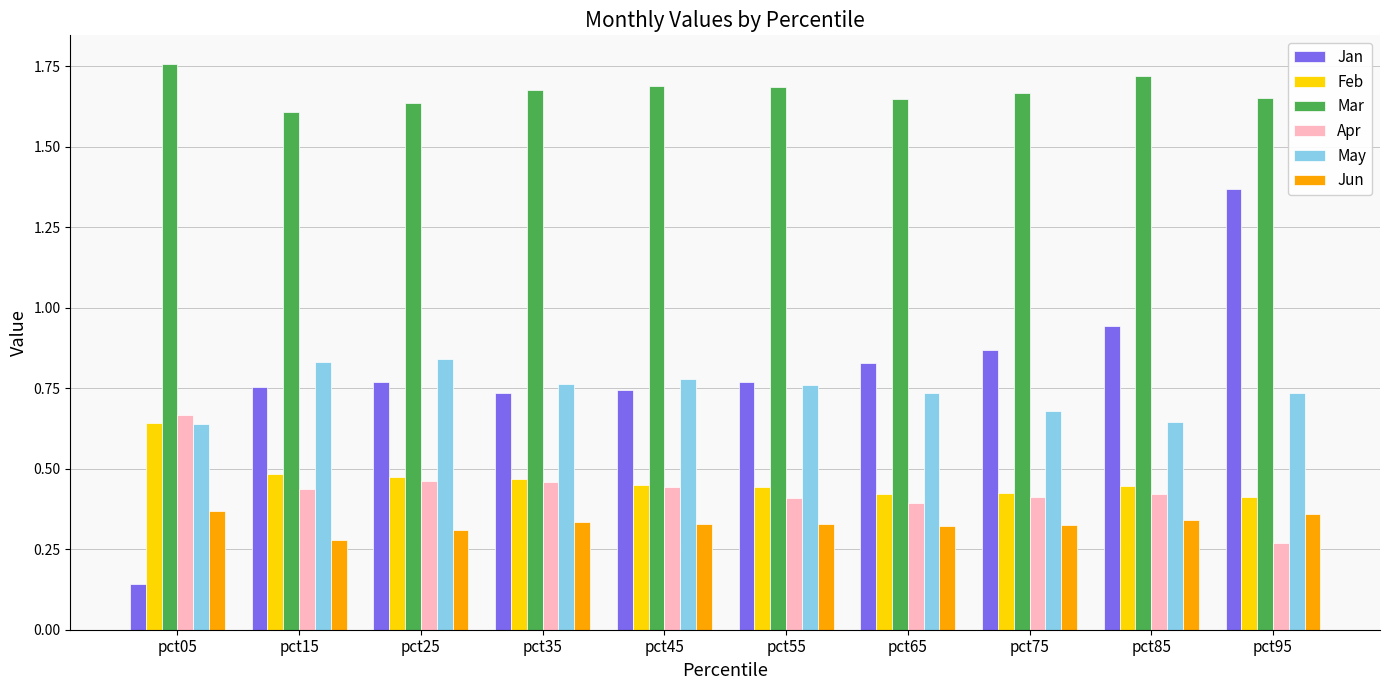

What is the sum of all Jan values?

7.9